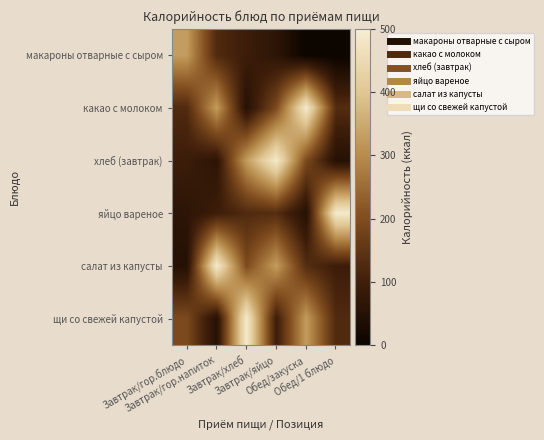

How many distinct data groups are displayed?

6